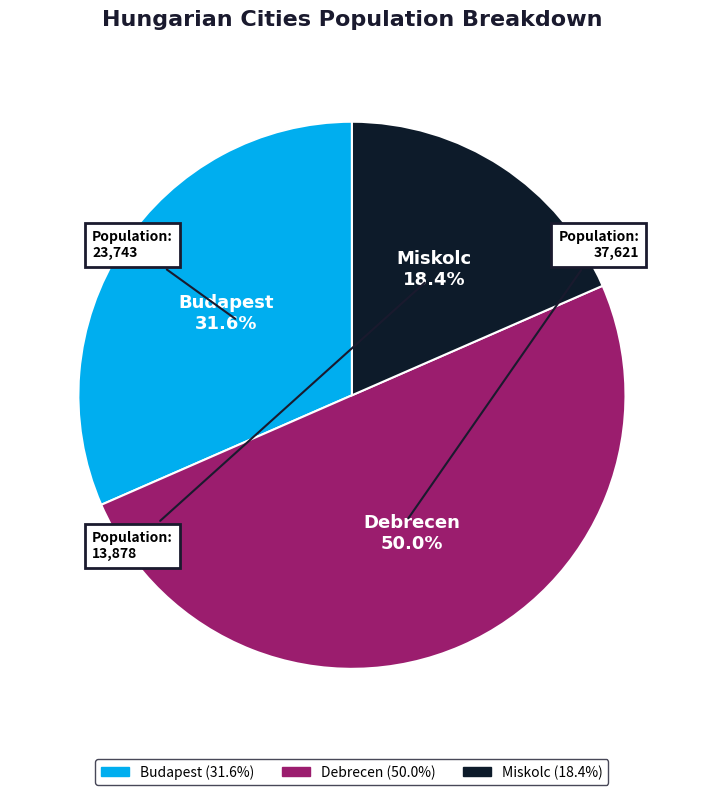

To the nearest percent, what percentage of the pie is Miskolc?

18%